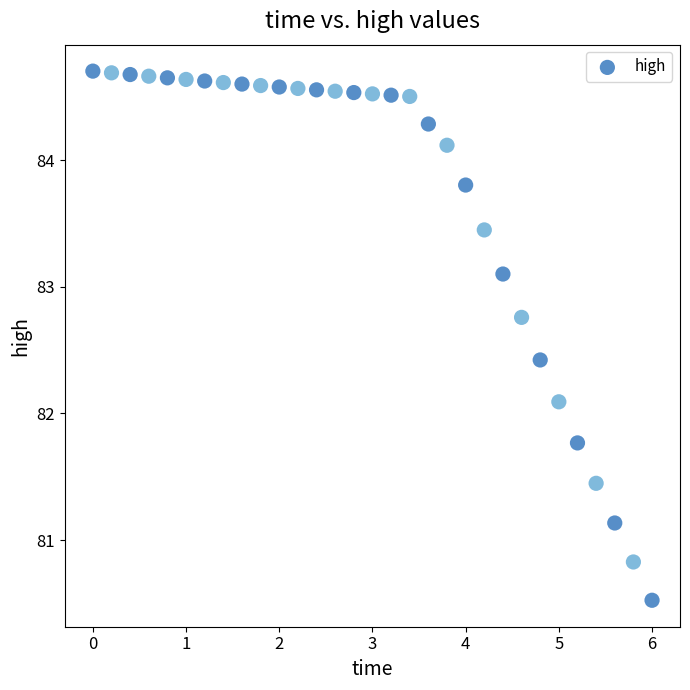

What Y value in the scatter plot is closest to 82?

82.1